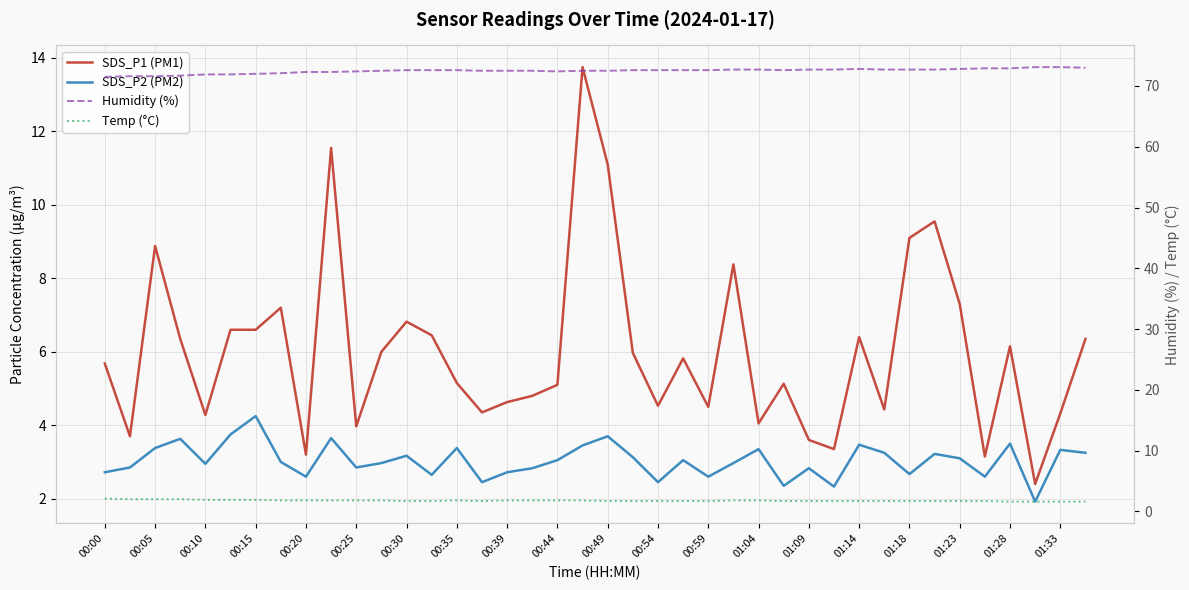

How many categories are shown in the chart?

40